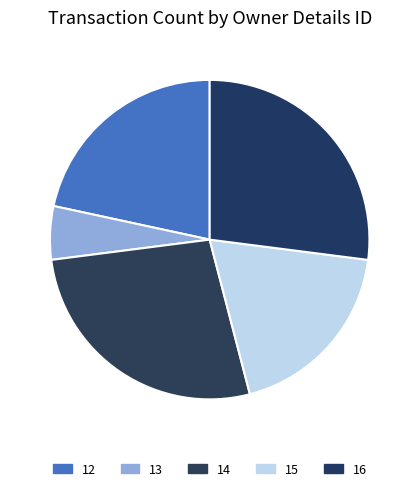

The 15 slice represents 5% of the pie. True or false?

False